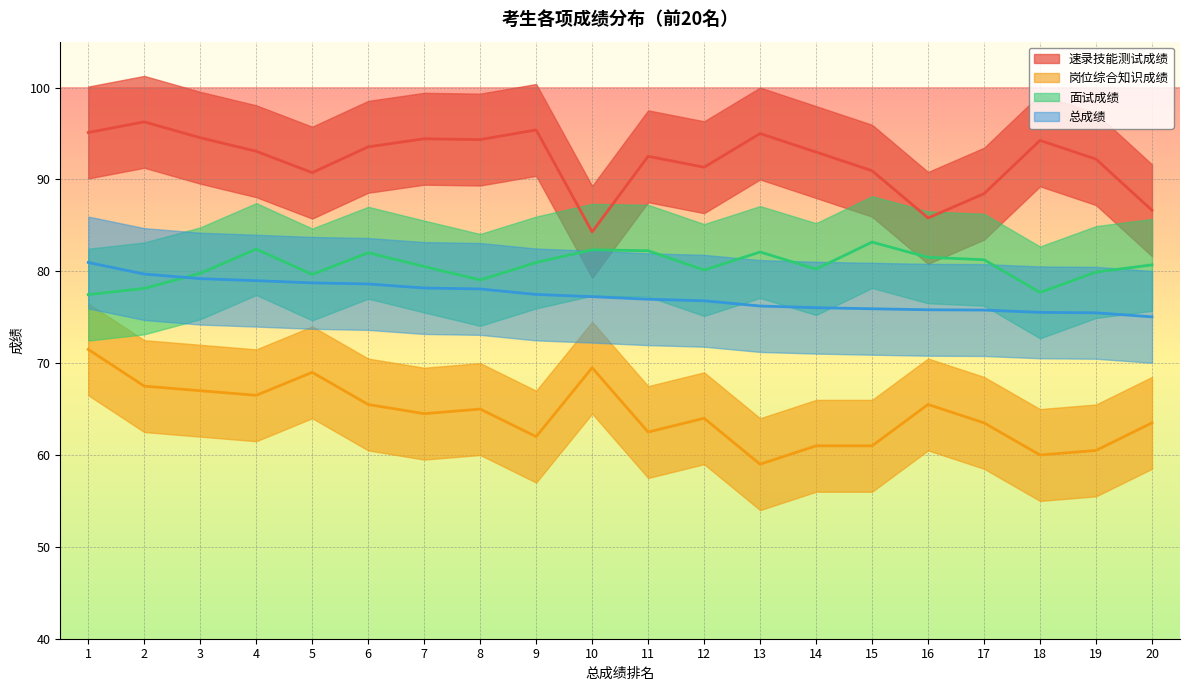

What is the maximum value for 总成绩?

81.0